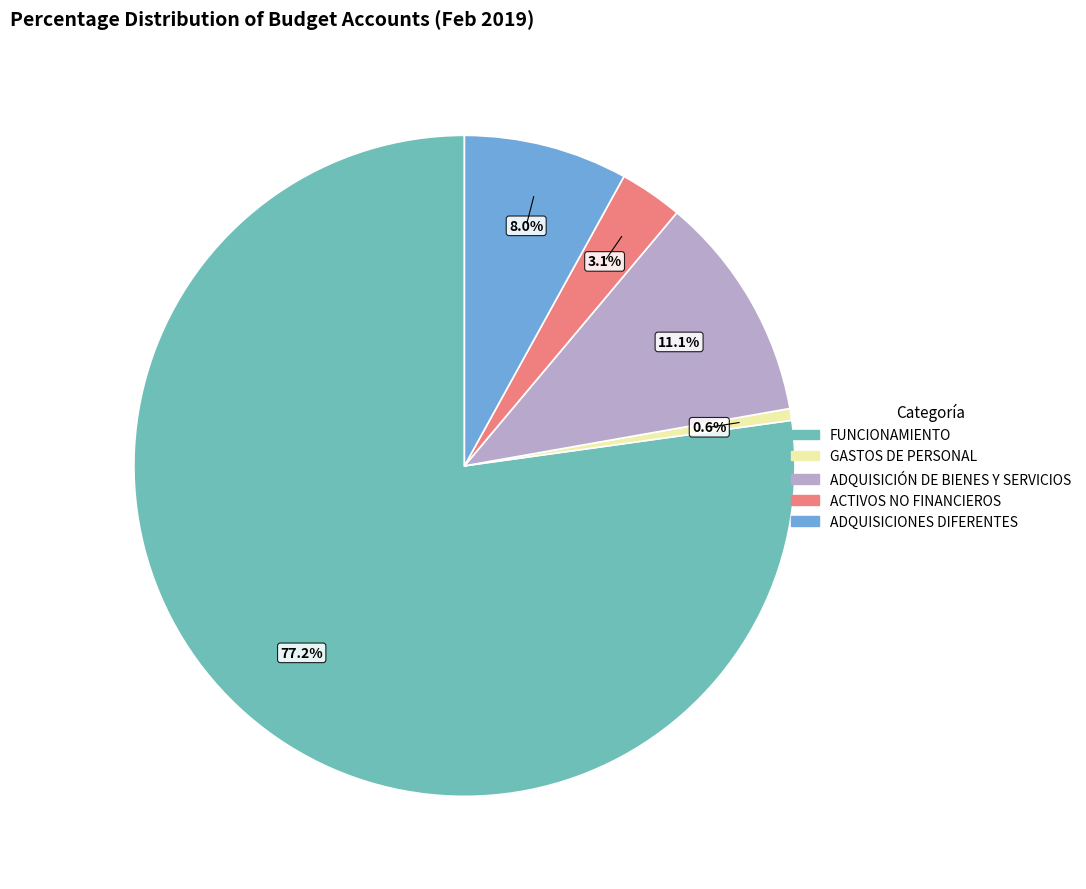

Does any single category account for the majority?

Yes